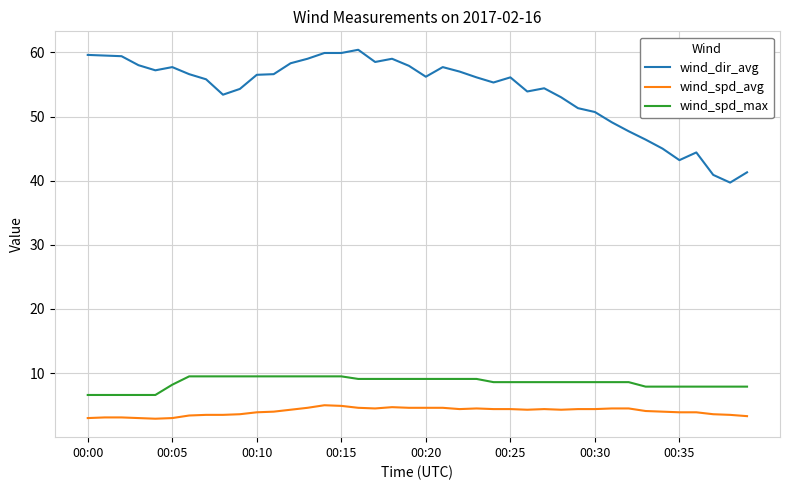

What is the minimum value shown in the chart?

2.9